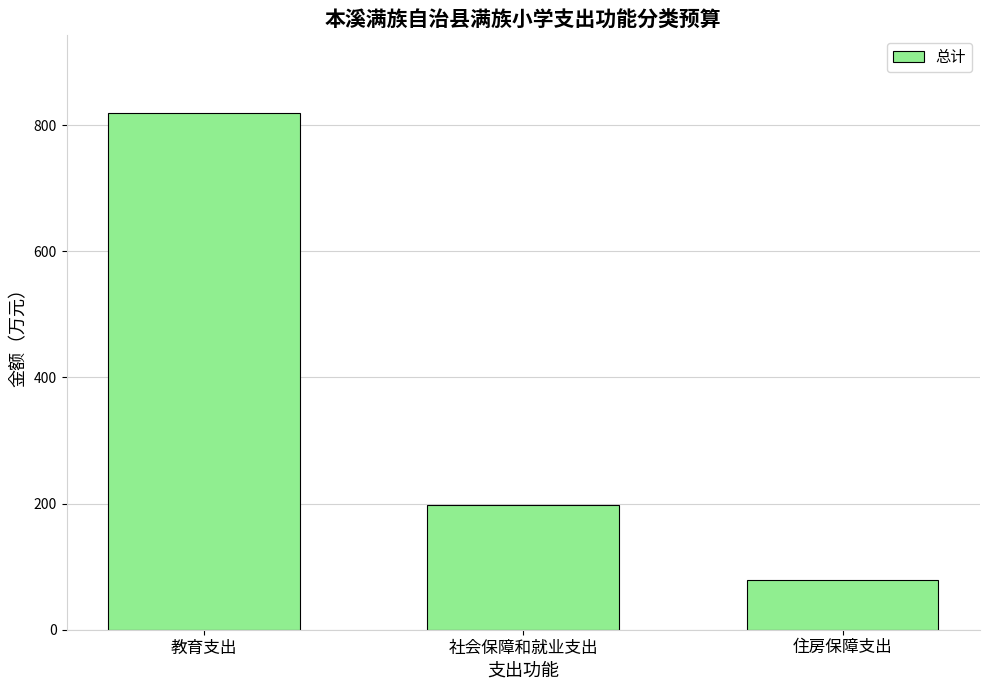

What is the label of the 1st bar from the right?

住房保障支出